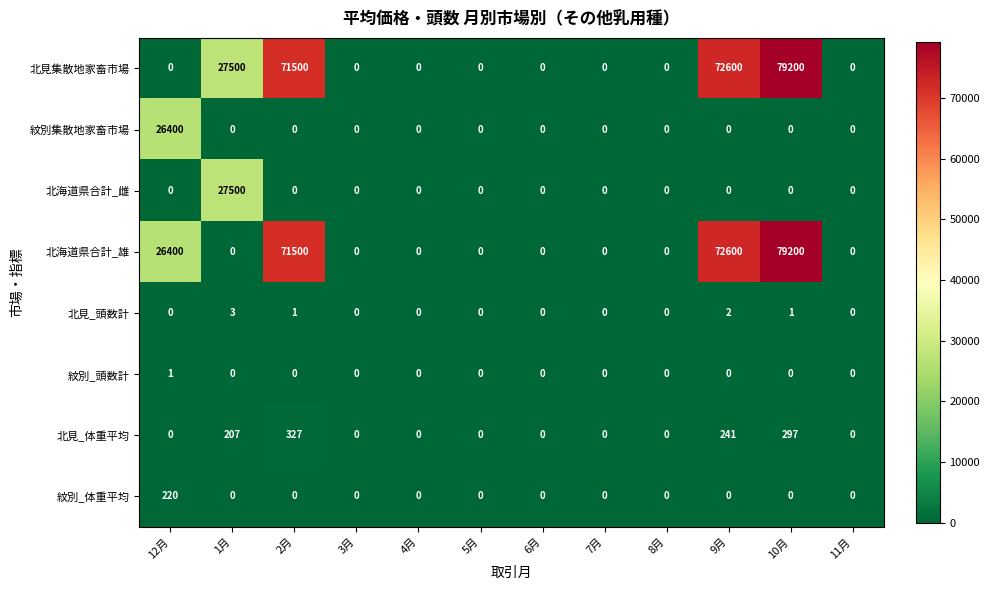

At how many categories does at least one series exceed 73305?

1